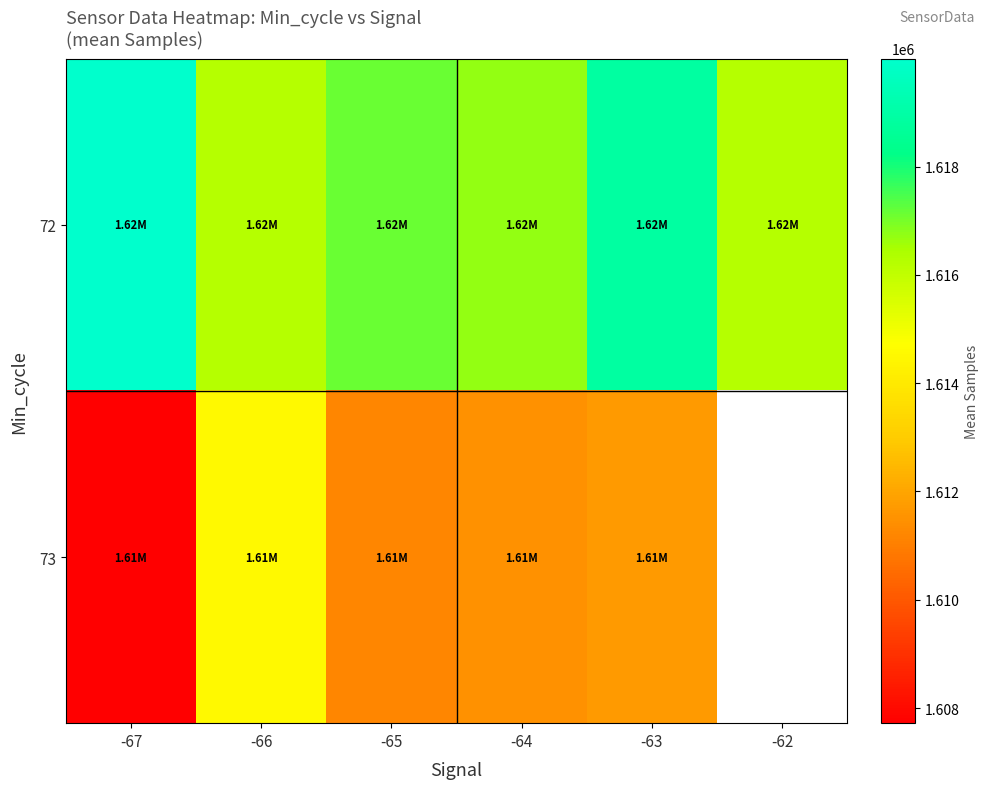

True or false: 73 has a value of 1614553.0 at -66.

True